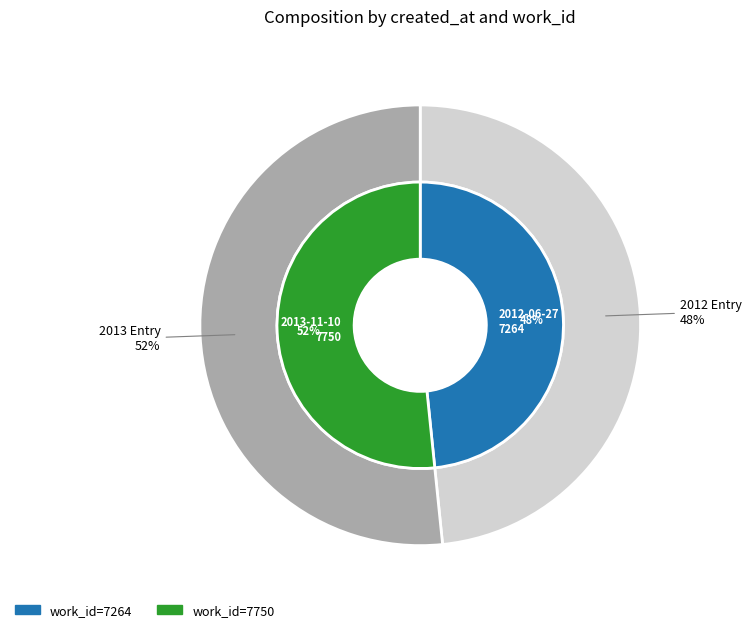

Is it true that 2013-11-10 is 63% of the pie?

False